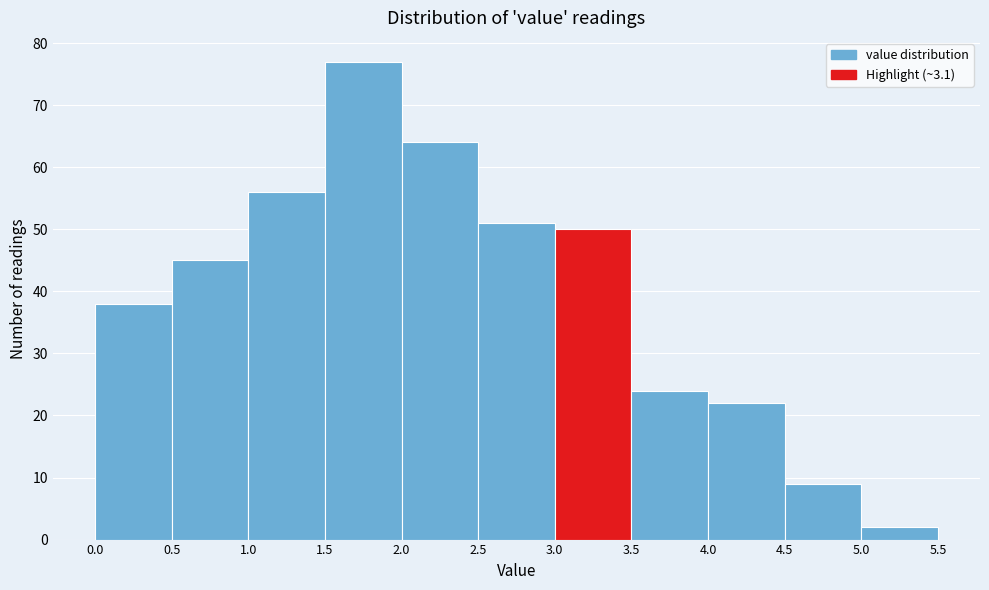

How tall is the bar that spans 0.0 to 0.5 on the x-axis? The values are not printed on the chart, so give them approximately, as read against the axis.

38